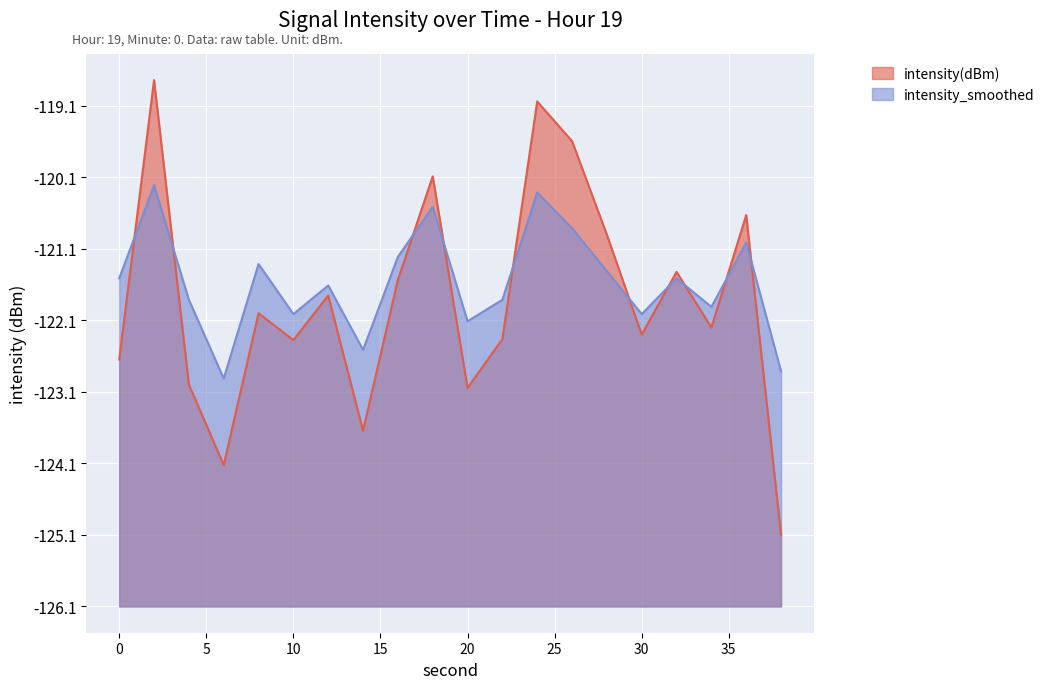

What is the maximum value for intensity(dBm)?

7.4